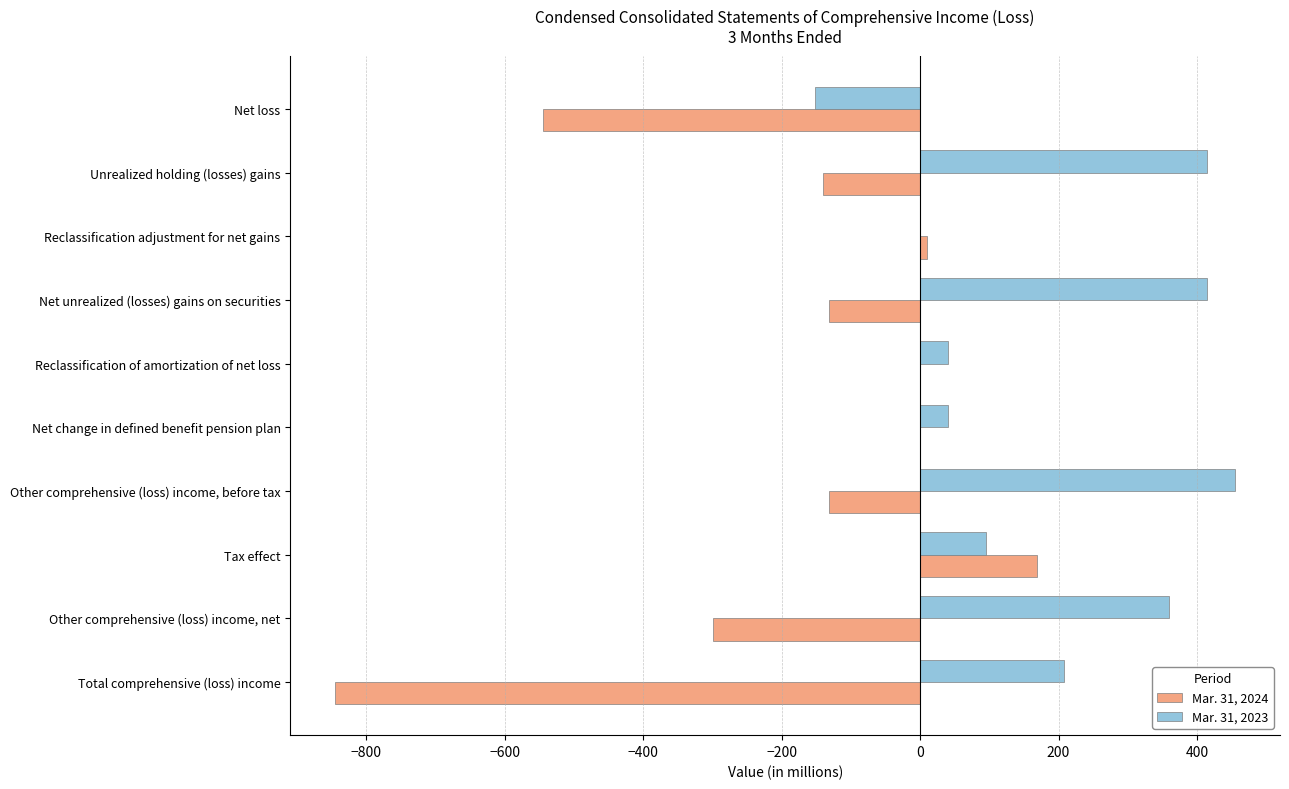

Which series has the largest total across all categories?

Mar. 31, 2023